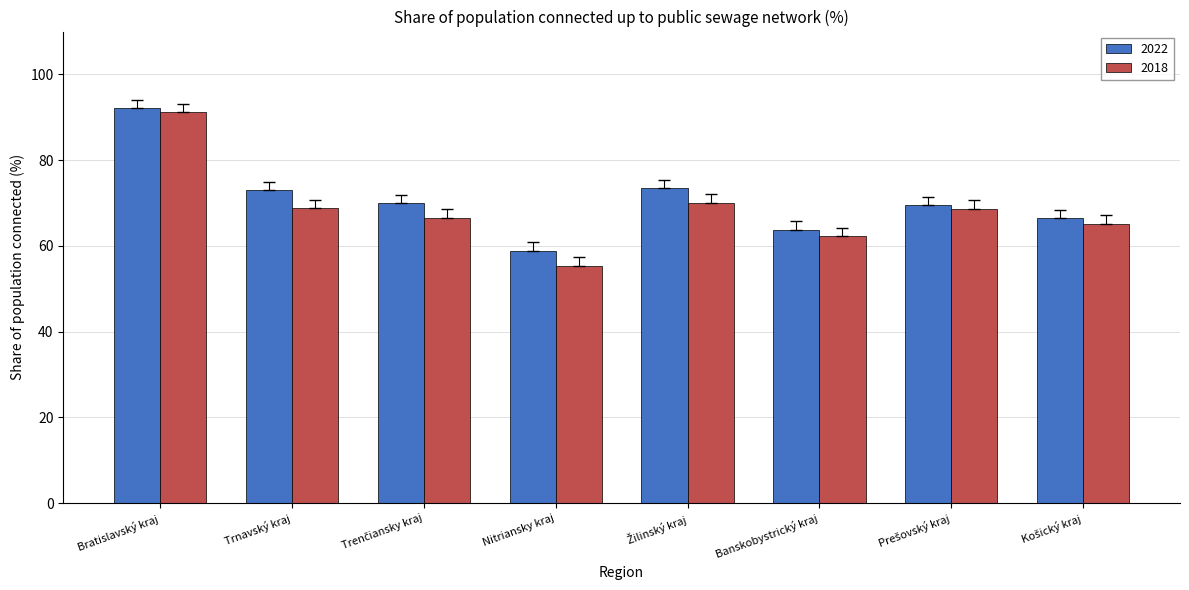

What is the average value of the 2018 series?

68.5